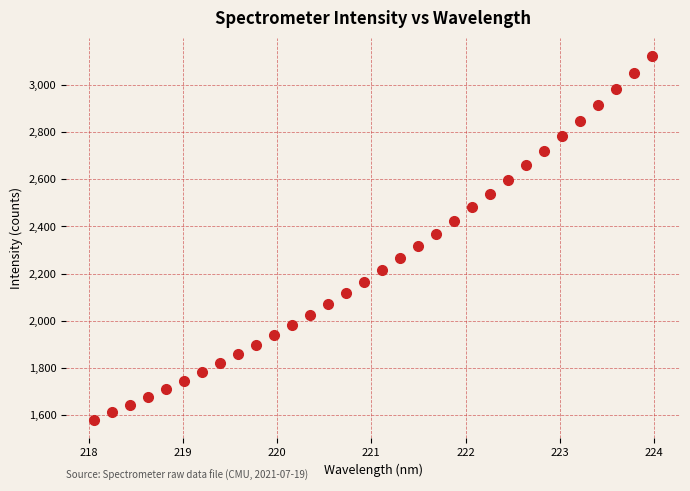

What is the range of Y values (max minus min)?

1542.0